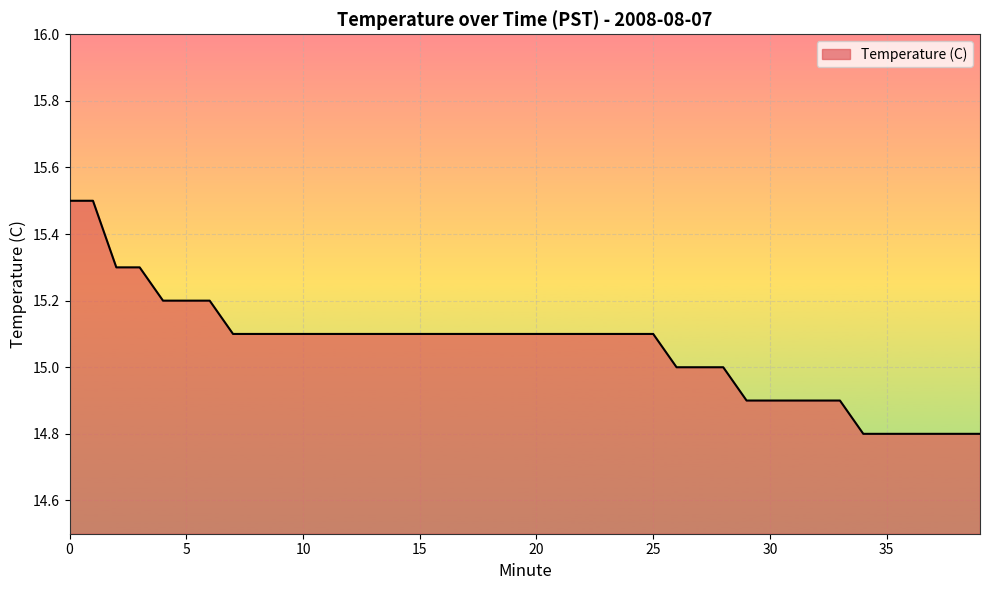

What is the greatest value displayed?

15.5